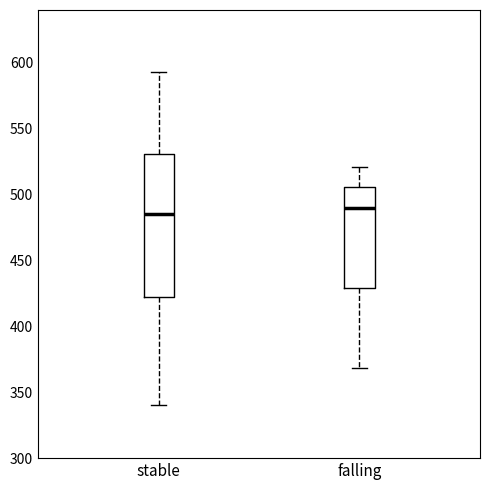

Where does the lower whisker of the box for falling end on the y-axis? The values are not printed on the chart, so give them approximately, as read against the axis.

370